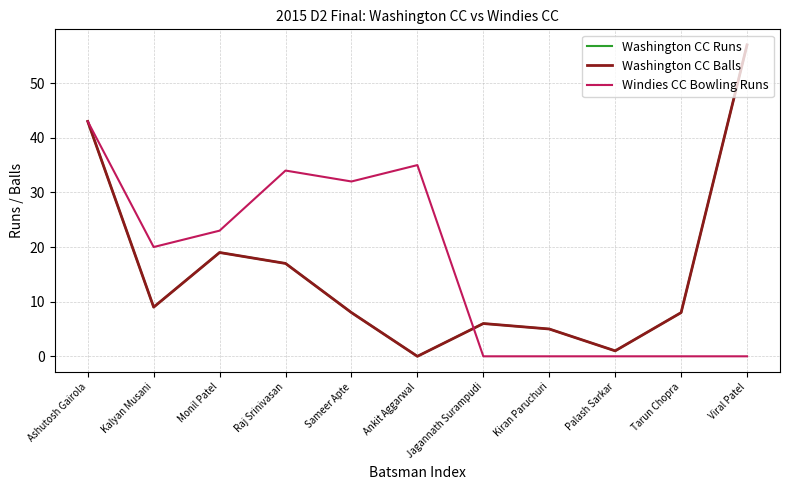

At which label does Washington CC Runs reach its minimum?

Ankit Aggarwal